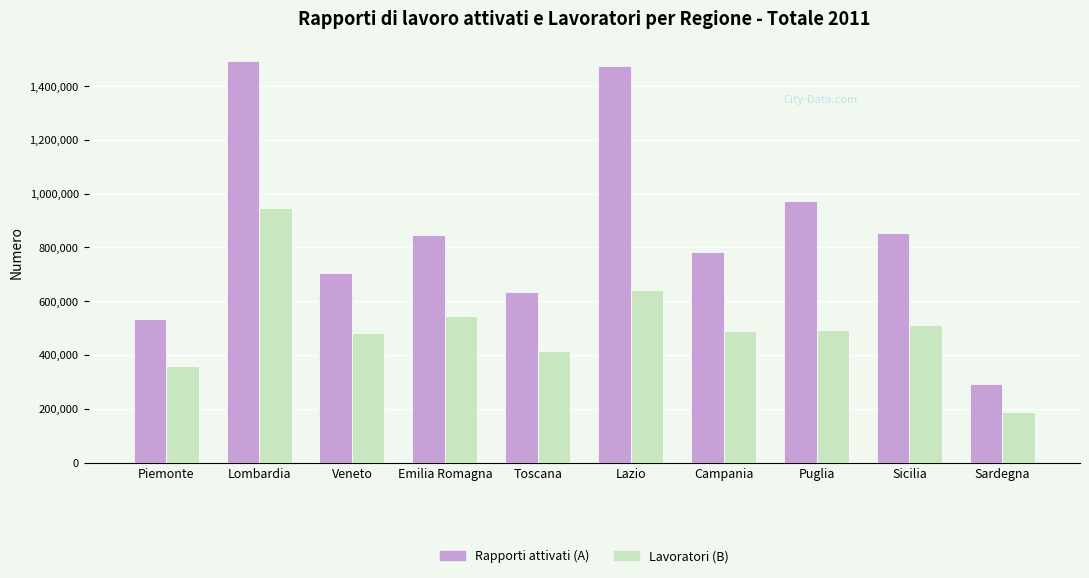

What are all the series names shown in the legend?

Rapporti attivati (A), Lavoratori (B)